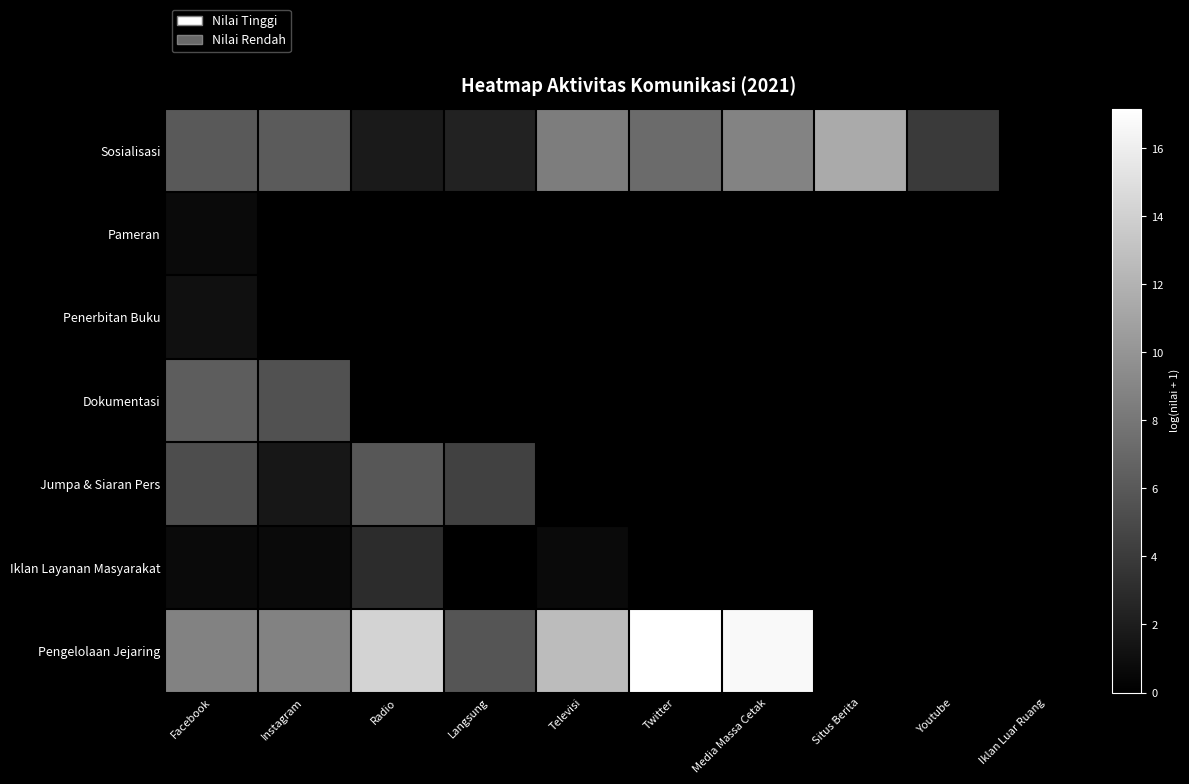

At how many categories does at least one series exceed 13?

3